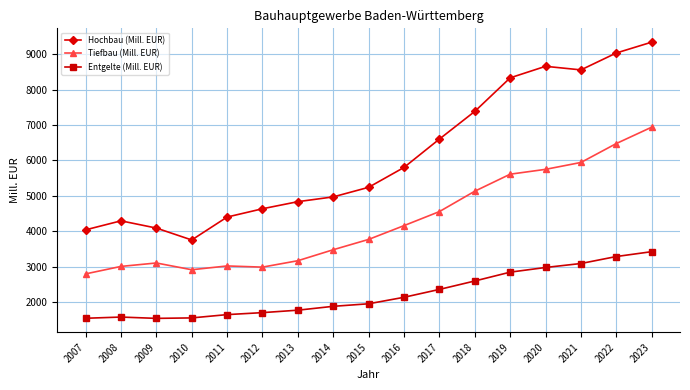

How many lines are shown in the chart?

3